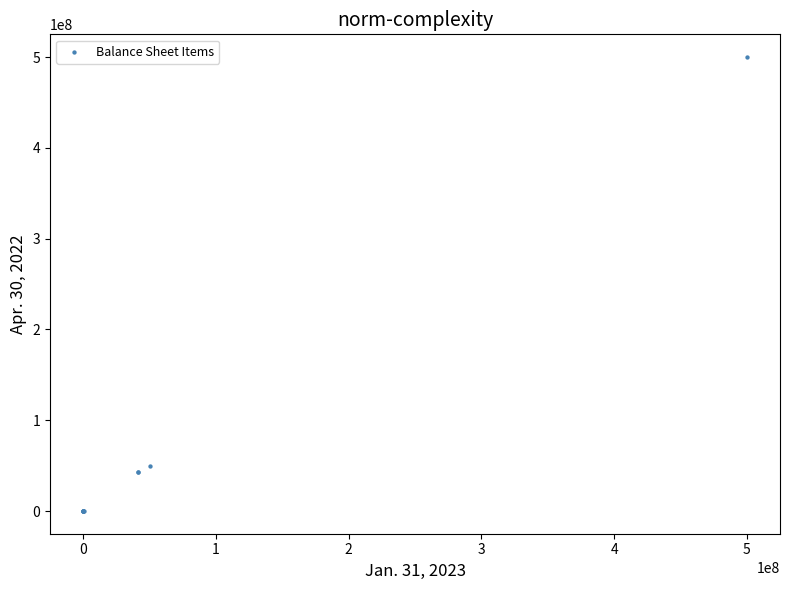

What Y value in the scatter plot is closest to 250000000?

50000000.0